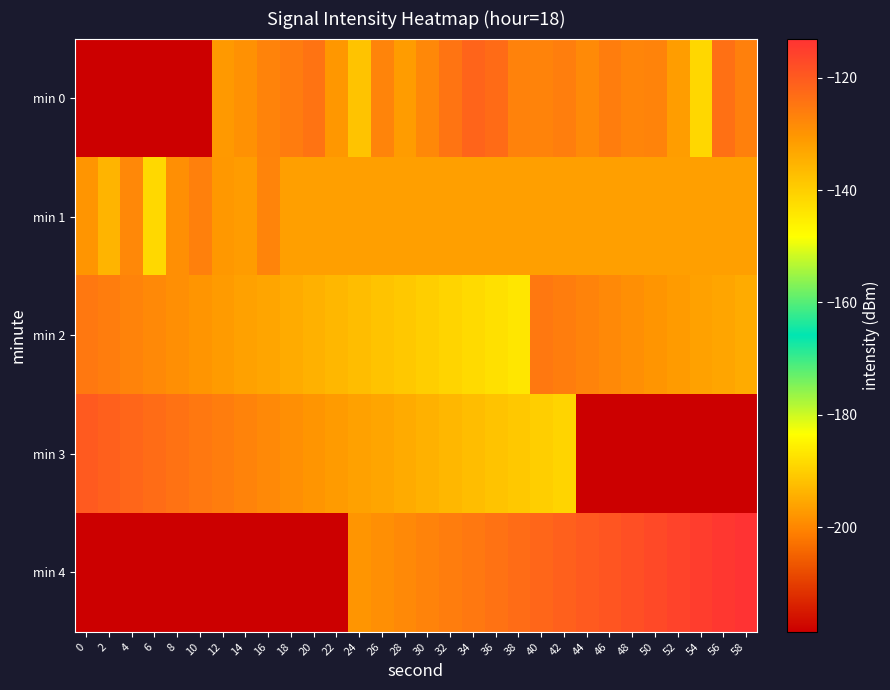

Which series changed the most between 16 and 42?

min 4